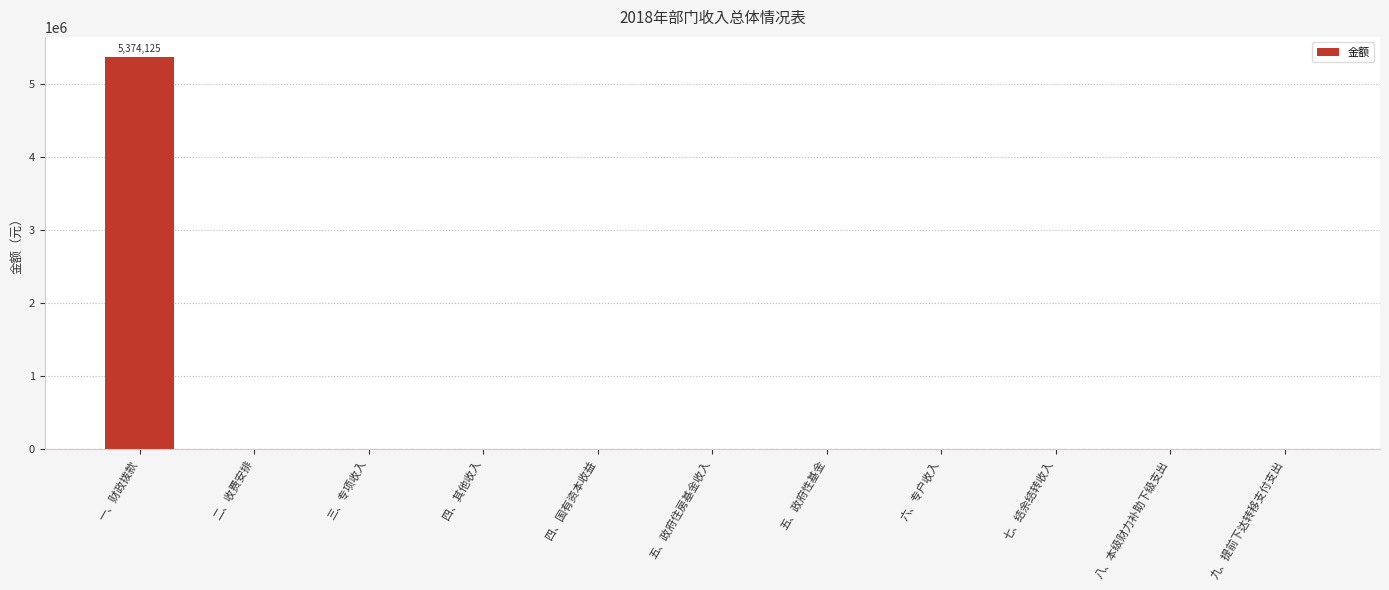

True or false: the data shows -2138502.9 at 三、专项收入.

False